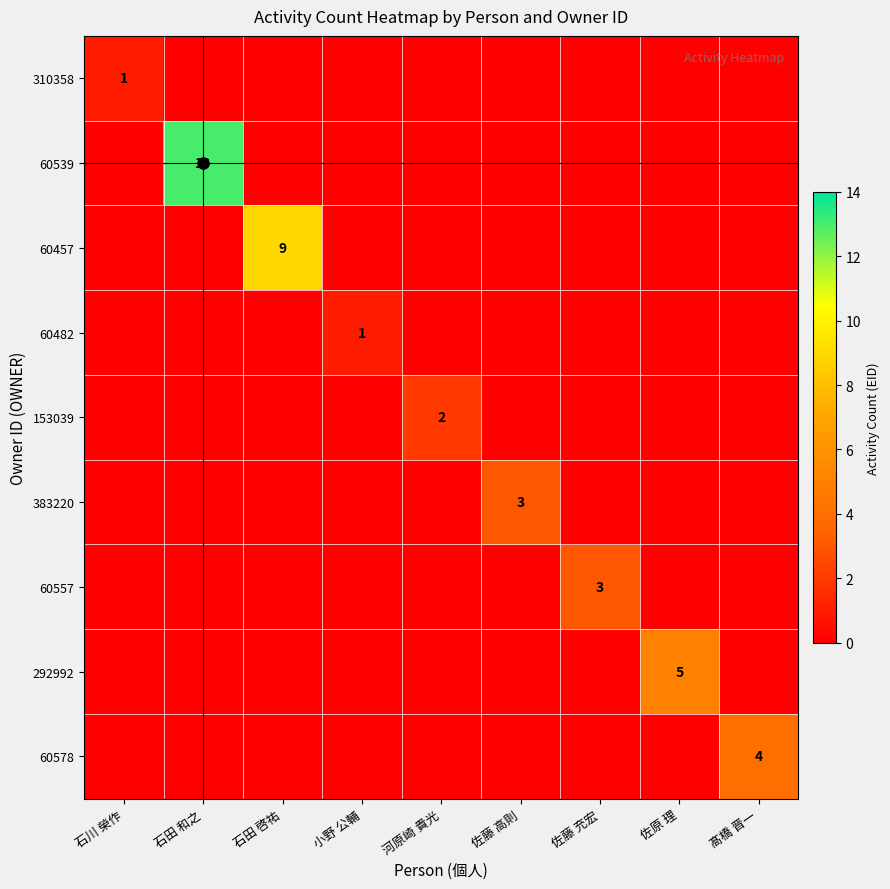

At which category is the sum across all series the highest?

石田 和之